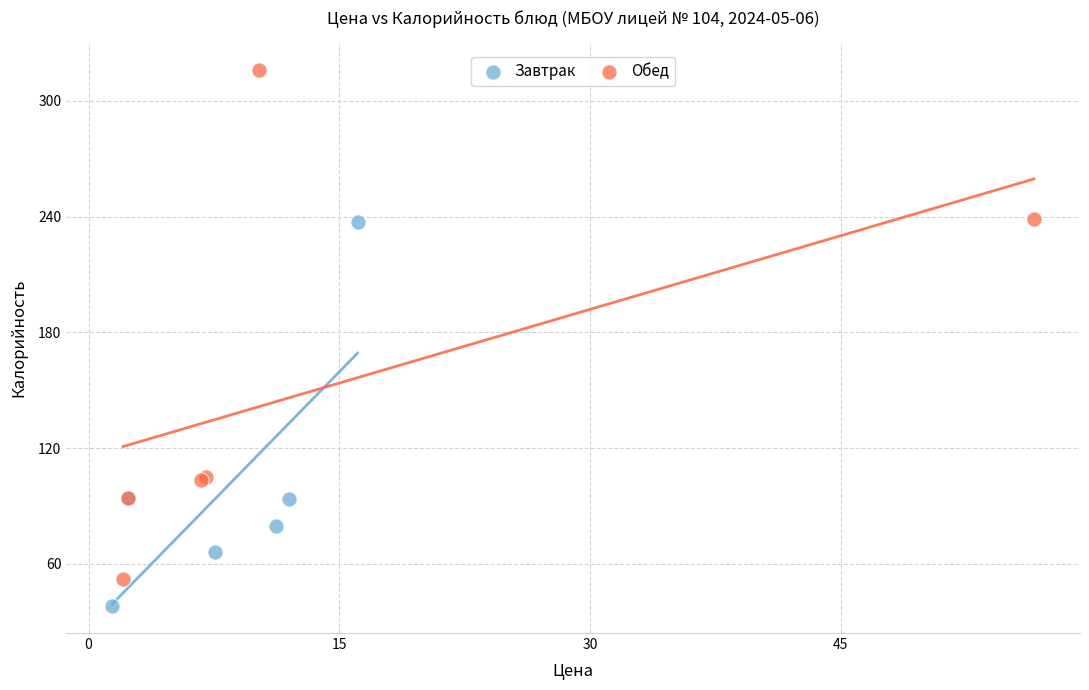

Which series has the largest Y range (max minus min)?

Обед